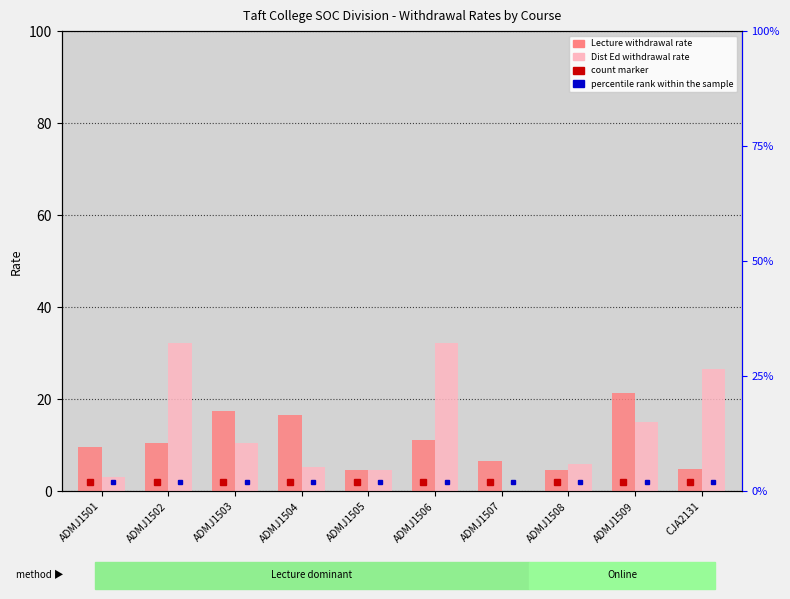

The Lecture series shows 7.4 at ADMJ1508. True or false?

False